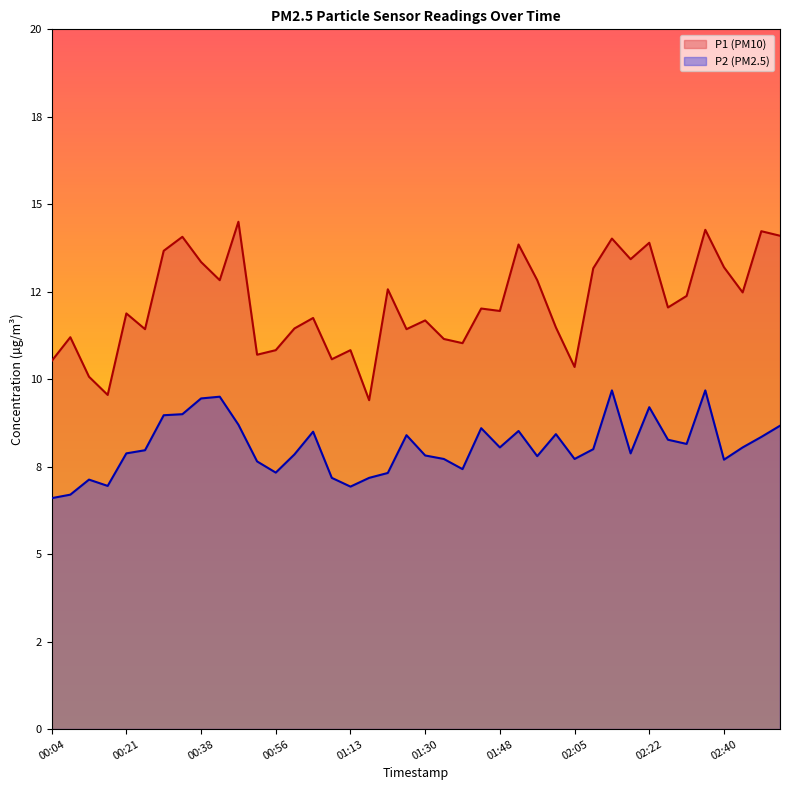

How many lines are shown in the chart?

2